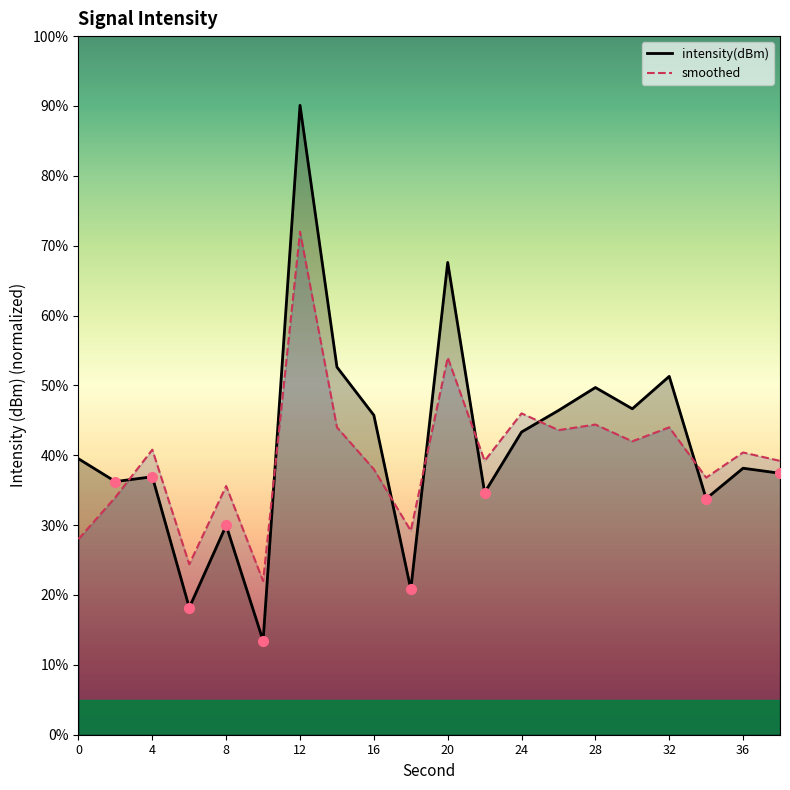

What is the lowest value of the smoothed series?

22.0